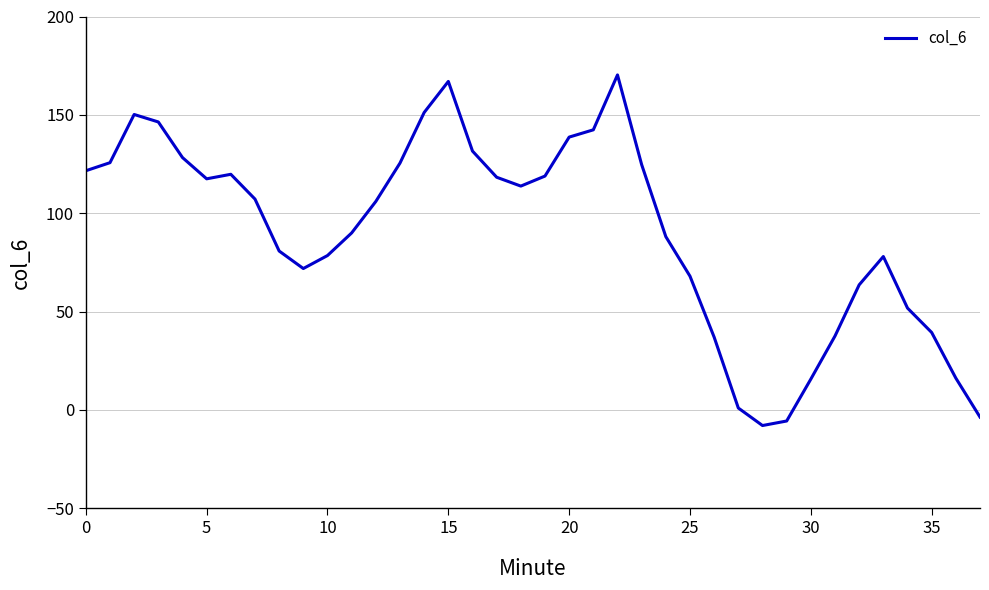

True or false: the data has more than 0 interior local peaks.

True